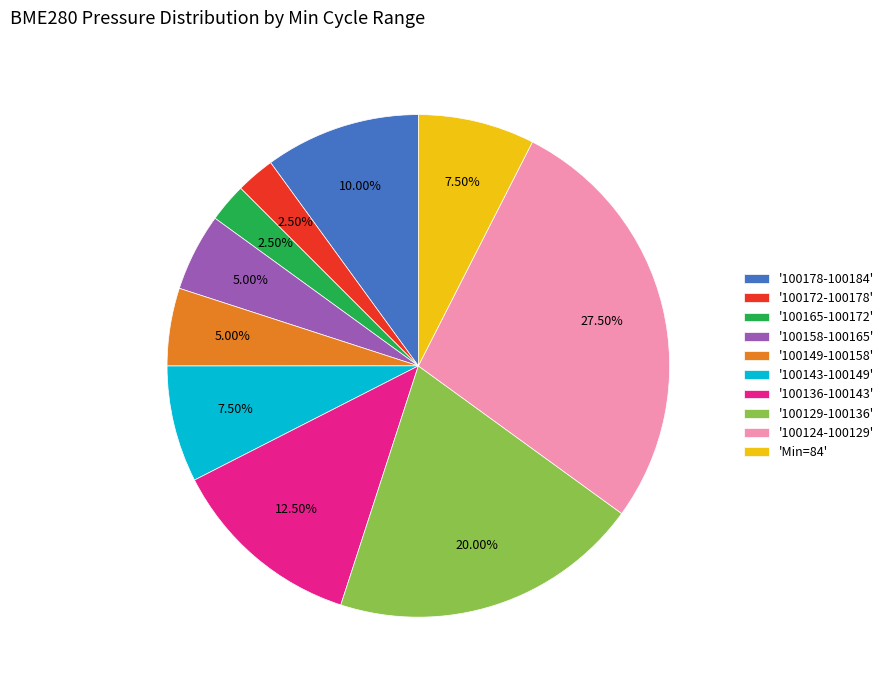

How many slices are in this pie chart?

10